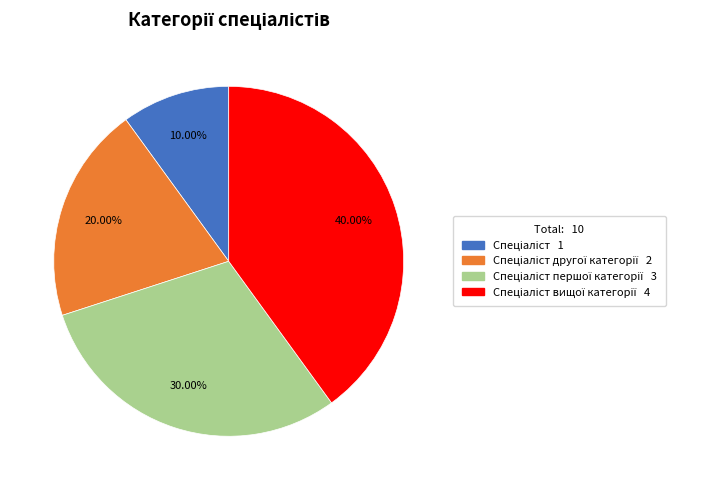

Is there a majority slice in this chart?

No